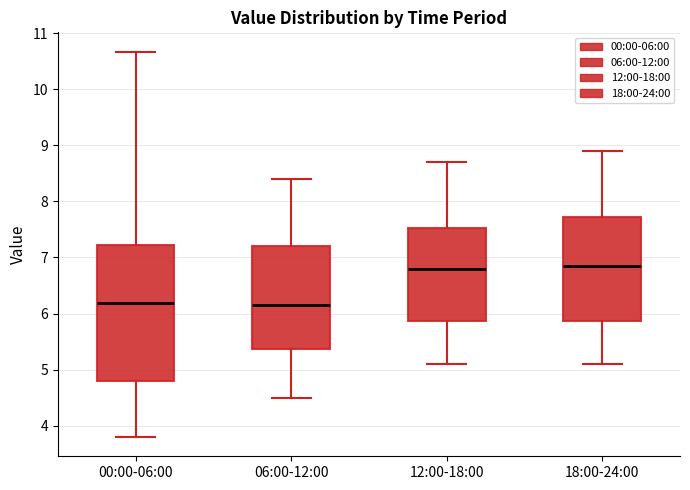

Which box is the tallest, from its lower edge to its upper edge?

00:00-06:00